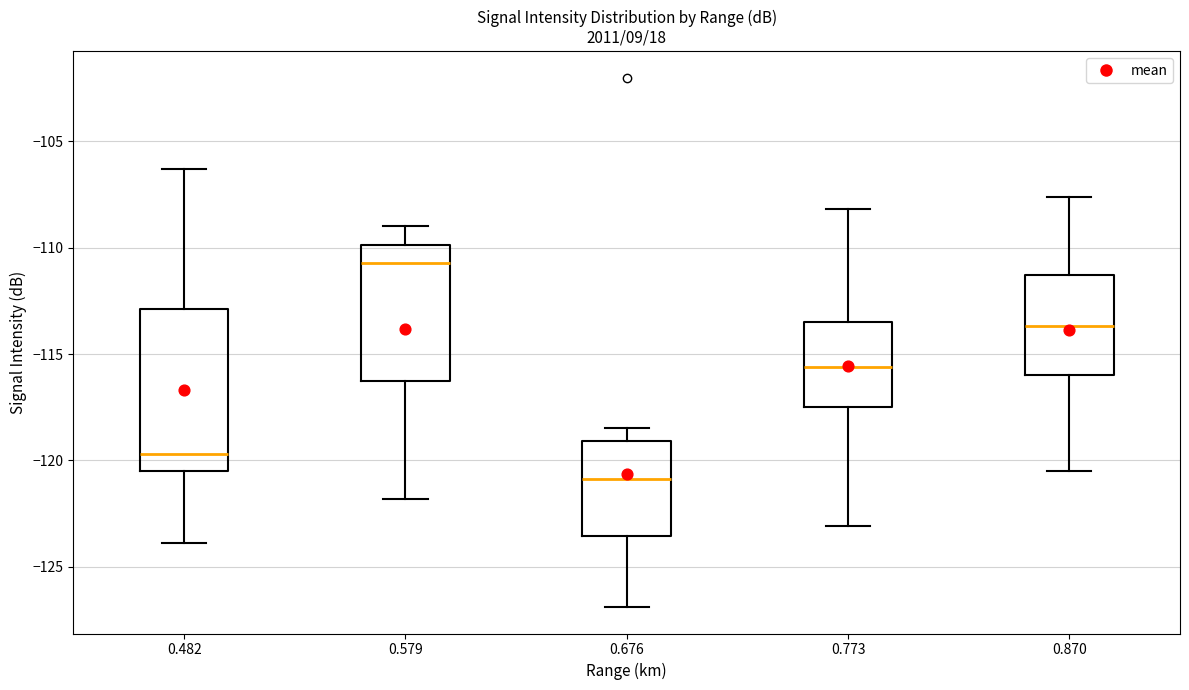

Which box has the highest median line?

0.579